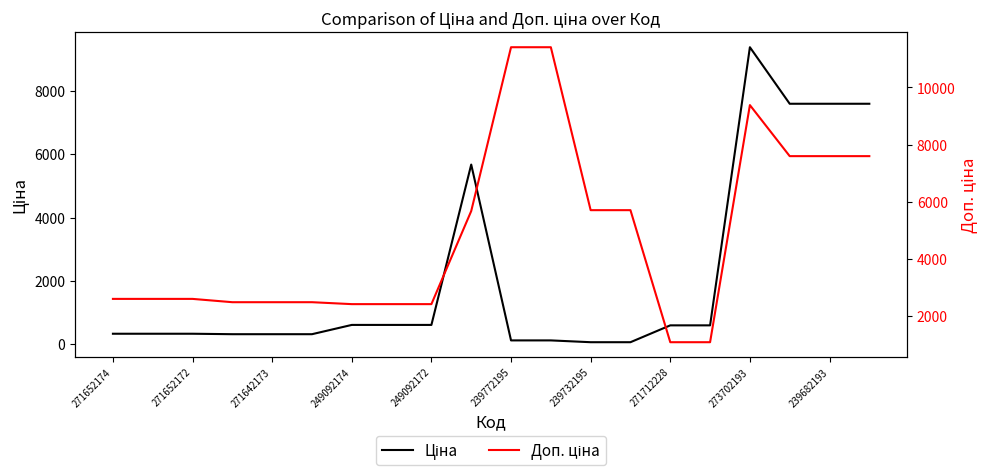

What is the sum of all Доп. ціна values?

96727.4